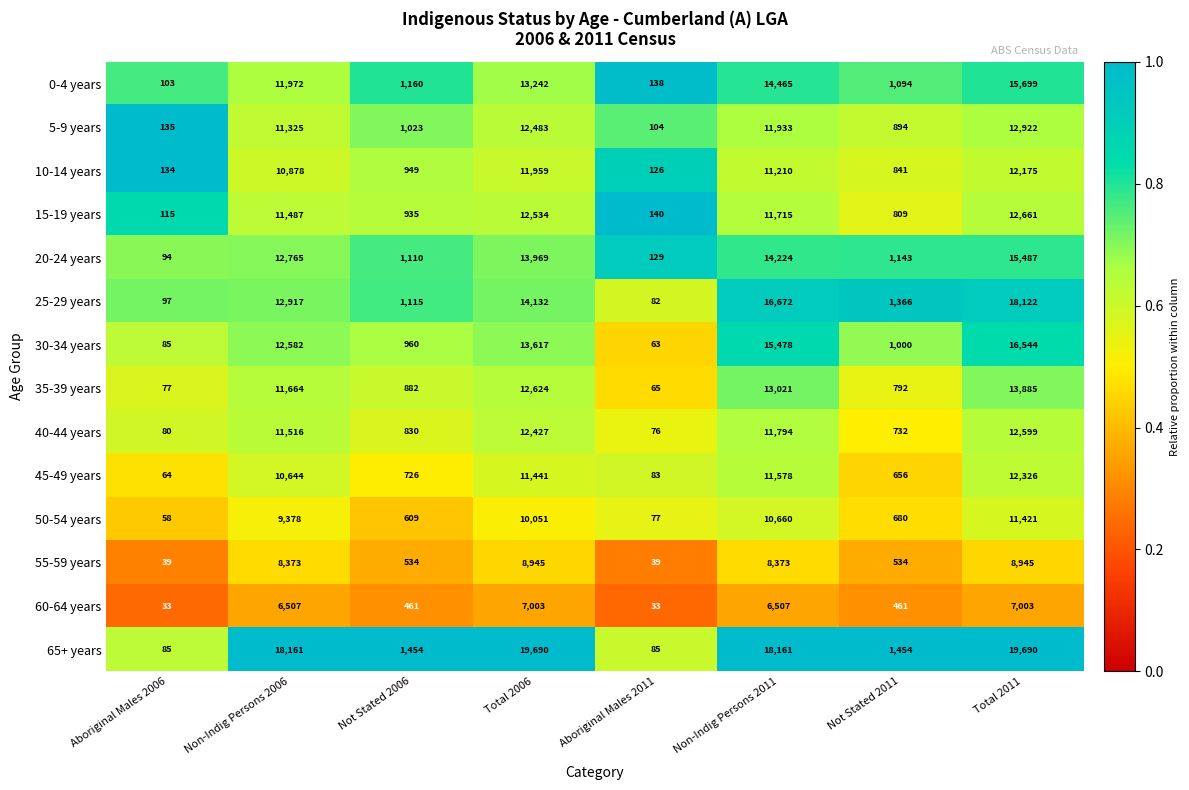

List the series in order of their peak value, highest first.

65+ years, 25-29 years, 30-34 years, 0-4 years, 20-24 years, 35-39 years, 5-9 years, 15-19 years, 40-44 years, 45-49 years, 10-14 years, 50-54 years, 55-59 years, 60-64 years